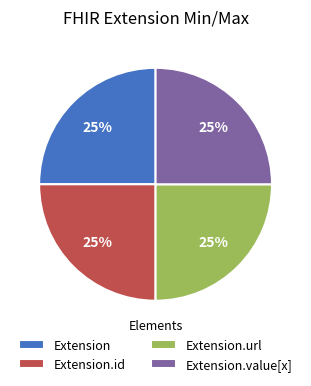

What percentage is the Extension.value[x] slice, to the nearest percent?

25%